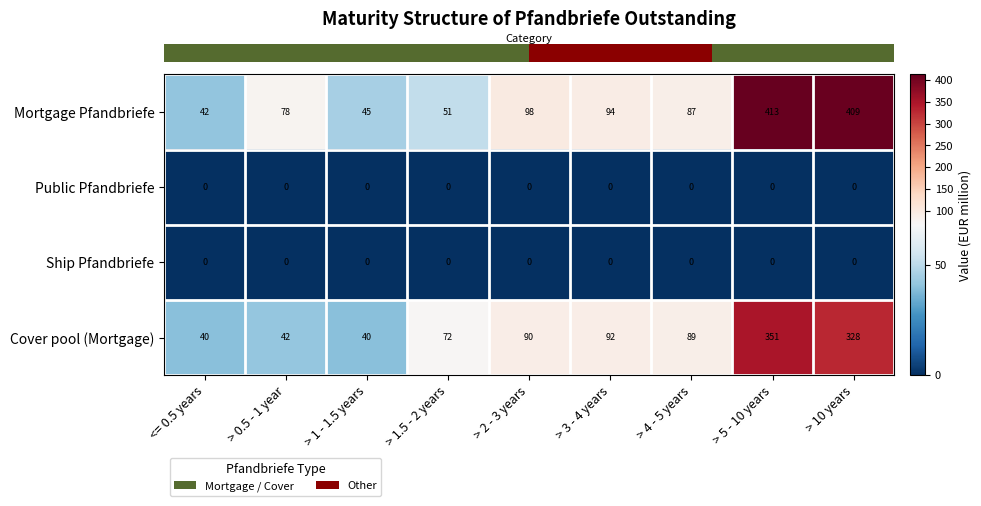

Is the value of Mortgage Pfandbriefe at > 5 - 10 years greater than the value of Public Pfandbriefe at > 0.5 - 1 year?

Yes